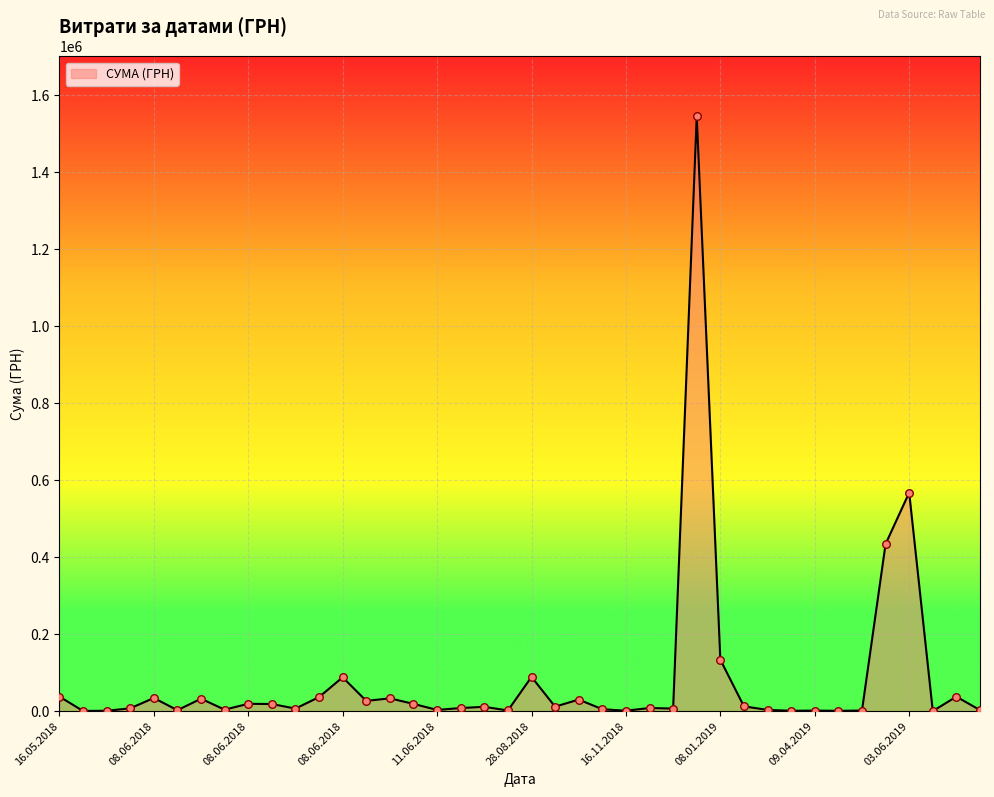

What is the maximum value shown in the chart?

1546589.5